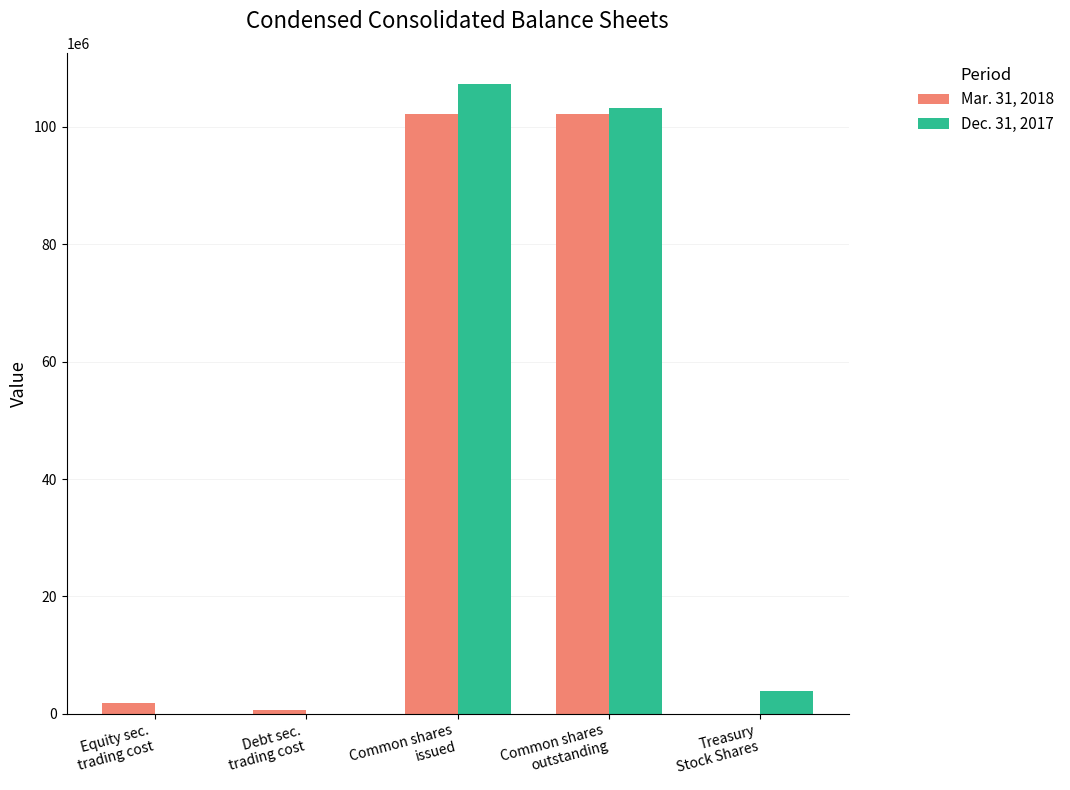

Count the number of categories in the chart.

5